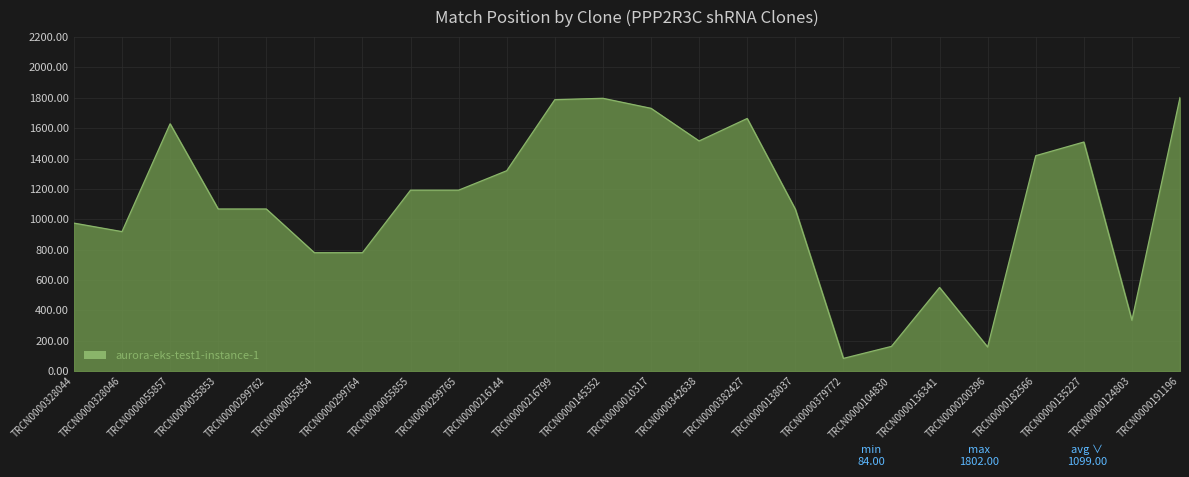

What is the smallest value displayed?

84